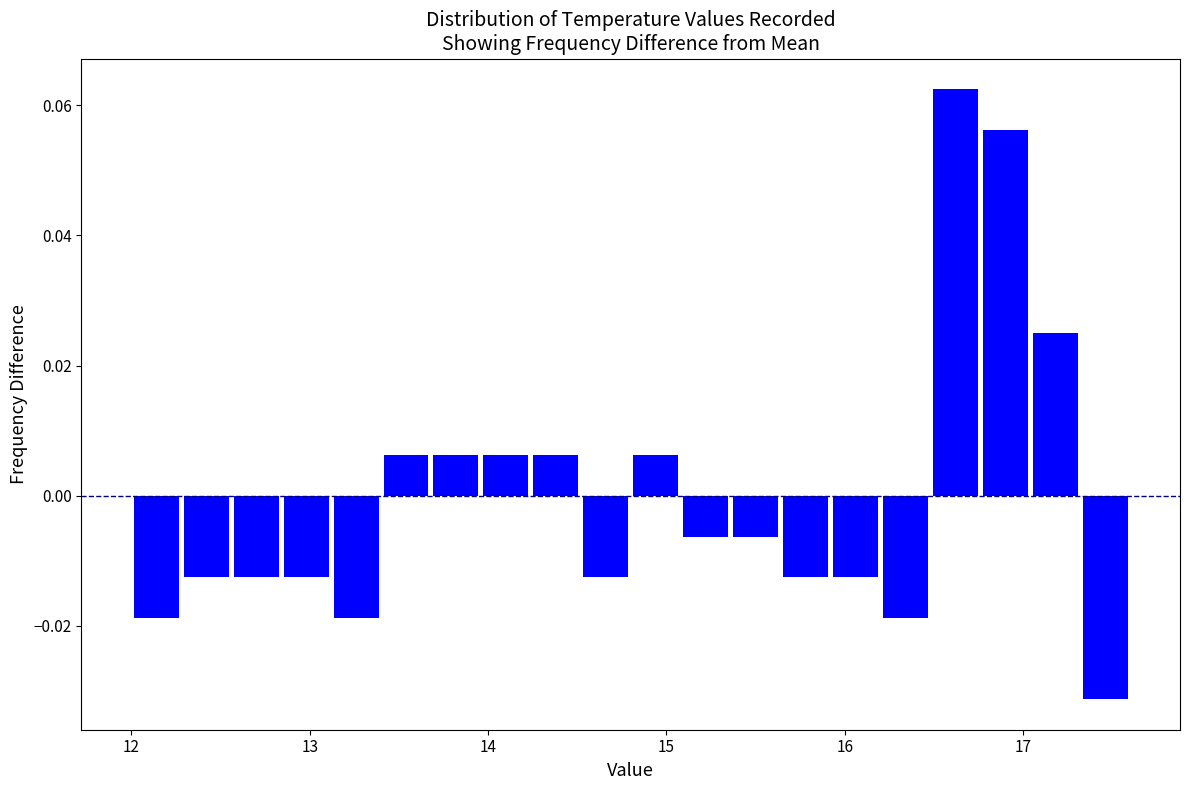

Read against the x-axis, roughly where is the centre of the tallest bar?

16.6